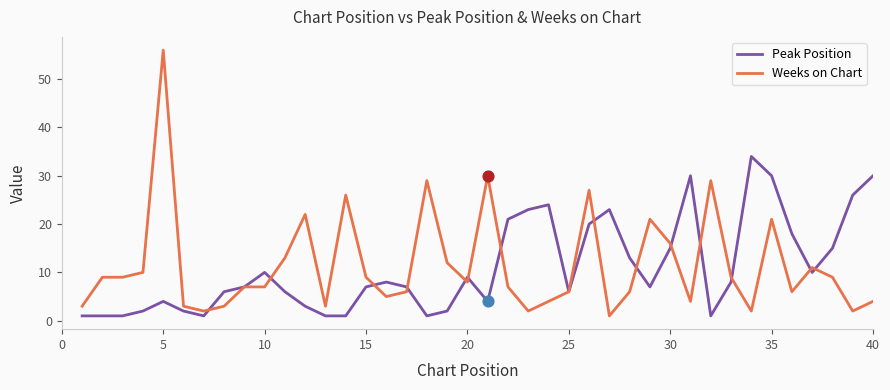

What are all the series names shown in the legend?

Peak Position, Weeks on Chart